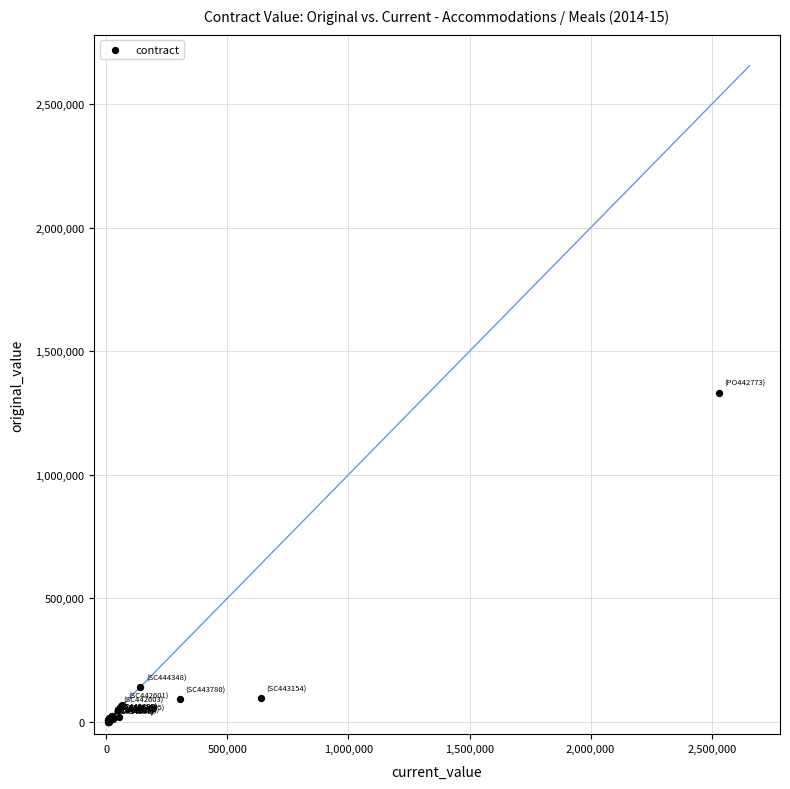

What Y value in the scatter plot is closest to 666295?

141036.0